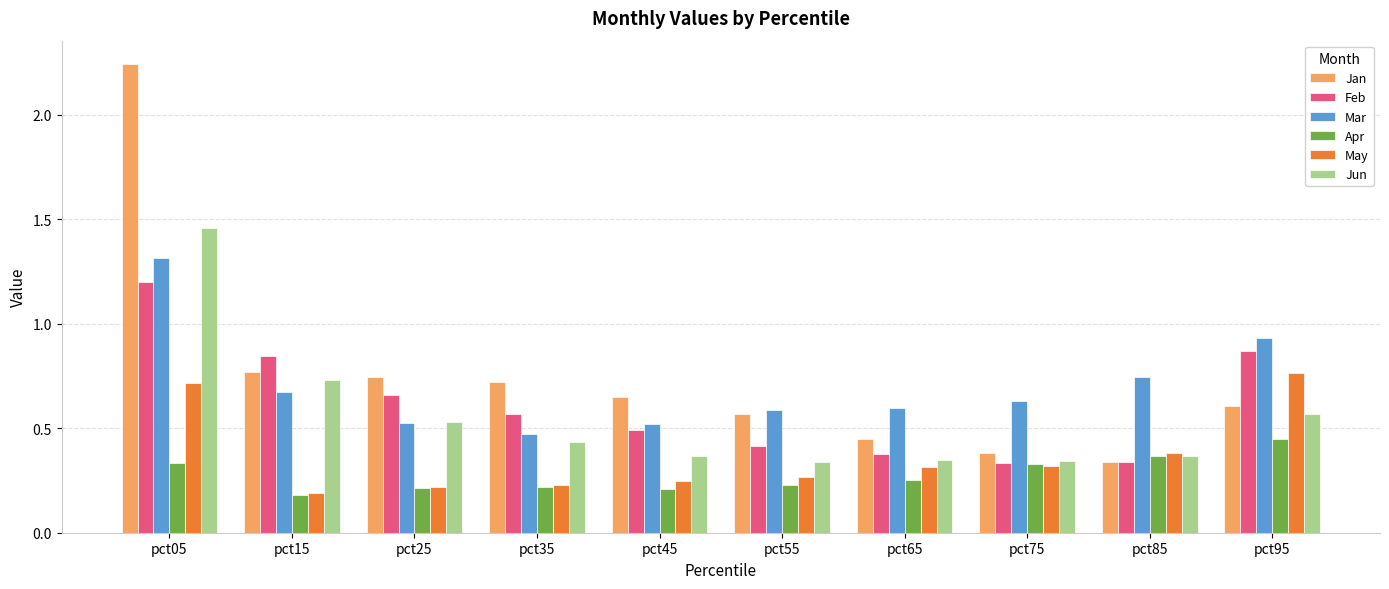

The Jan series shows 1.1 at pct15. True or false?

False